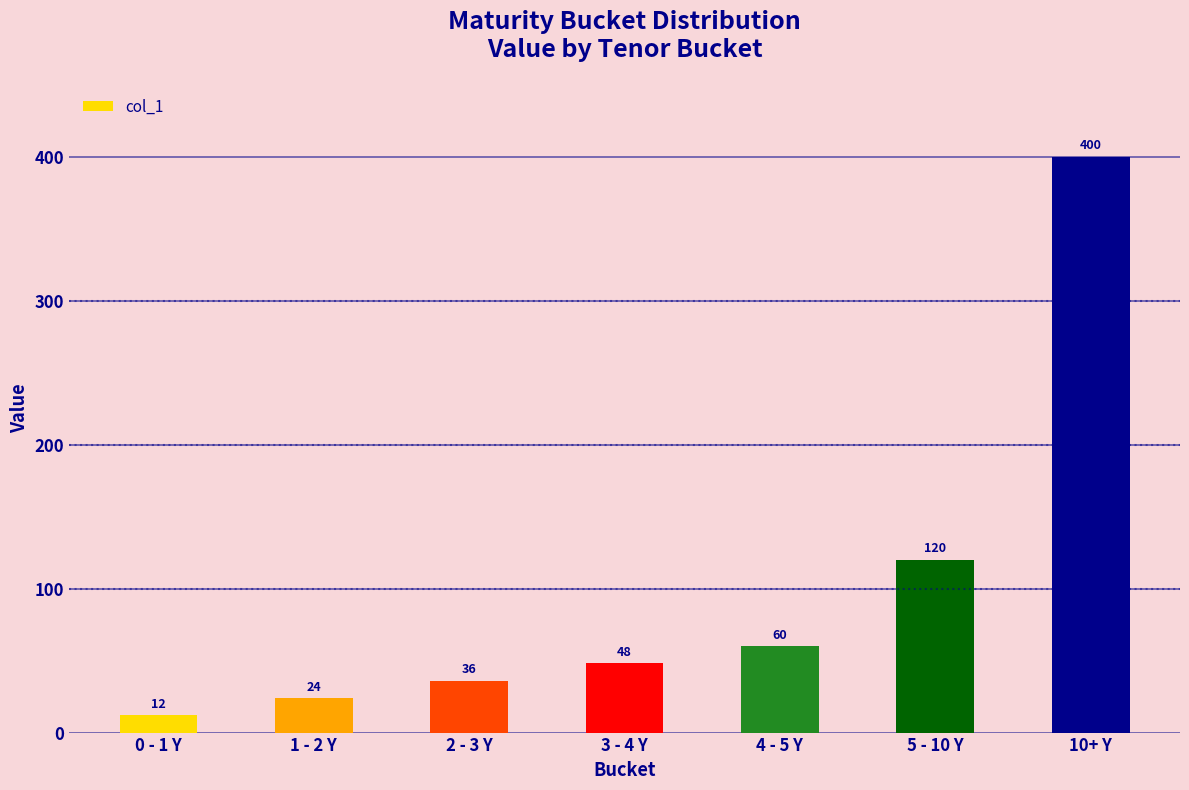

What value does the data have at 1 - 2 Y?

24